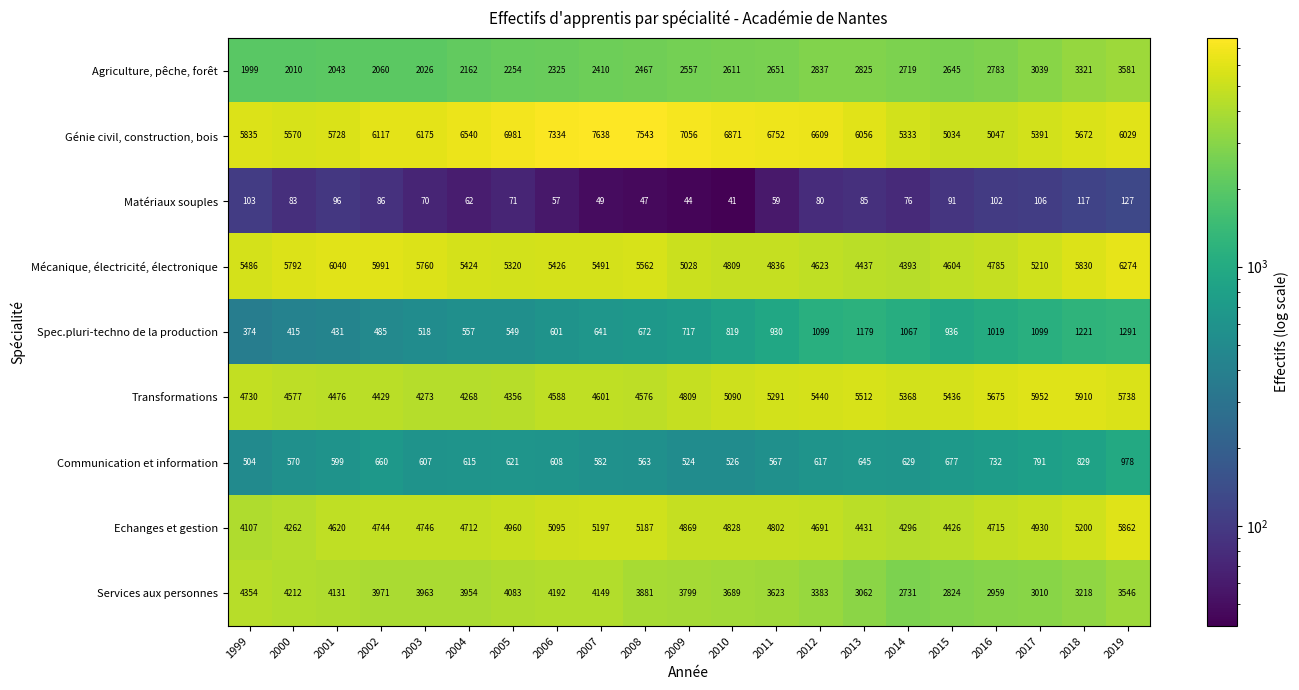

Which series has the largest total across all categories?

Génie civil, construction, bois